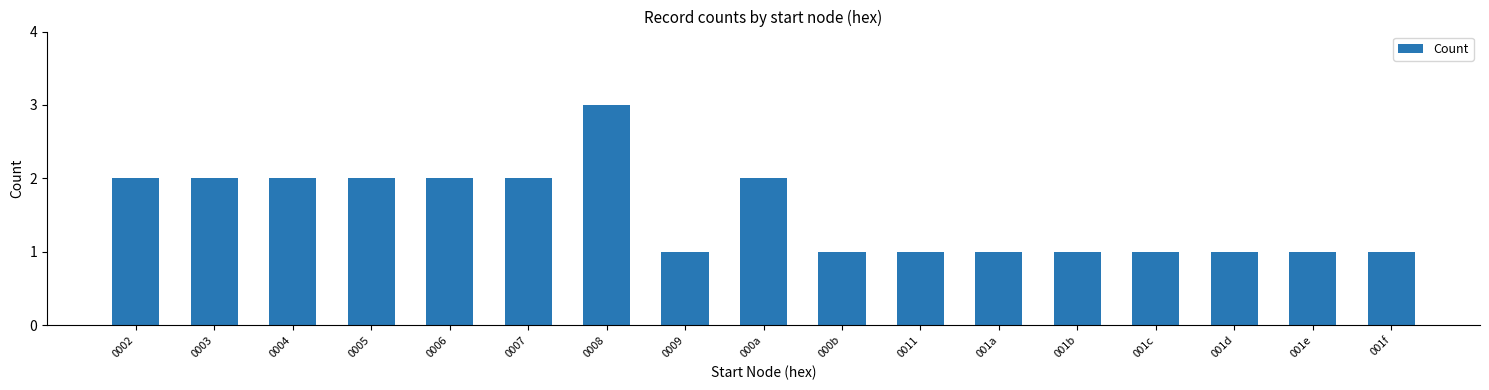

Reading left to right, what are all the values shown in this chart?

0002=2	0003=2	0004=2	0005=2	0006=2	0007=2	0008=3	0009=1	000a=2	000b=1	0011=1	001a=1	001b=1	001c=1	001d=1	001e=1	001f=1